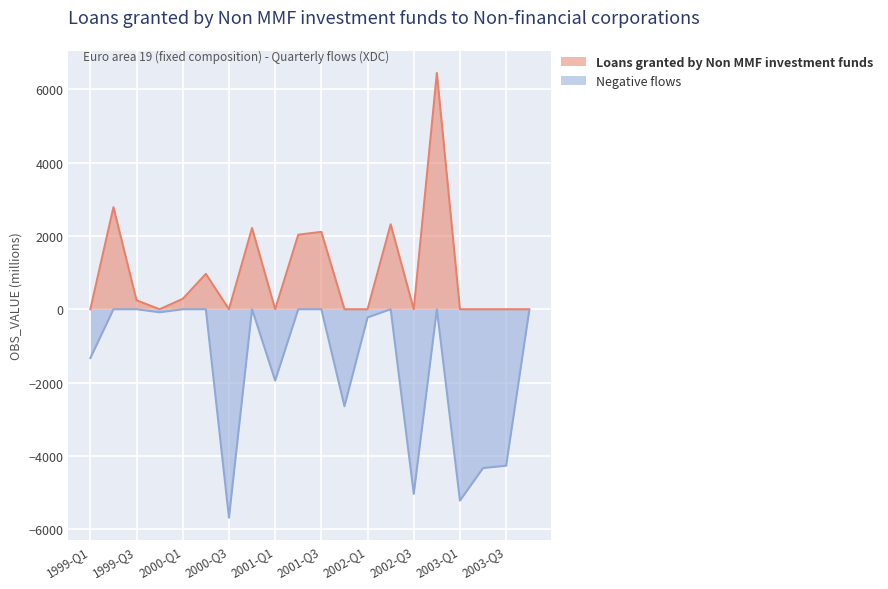

What is the change in value from 1999-Q4 to 2001-Q2?

+2032.2